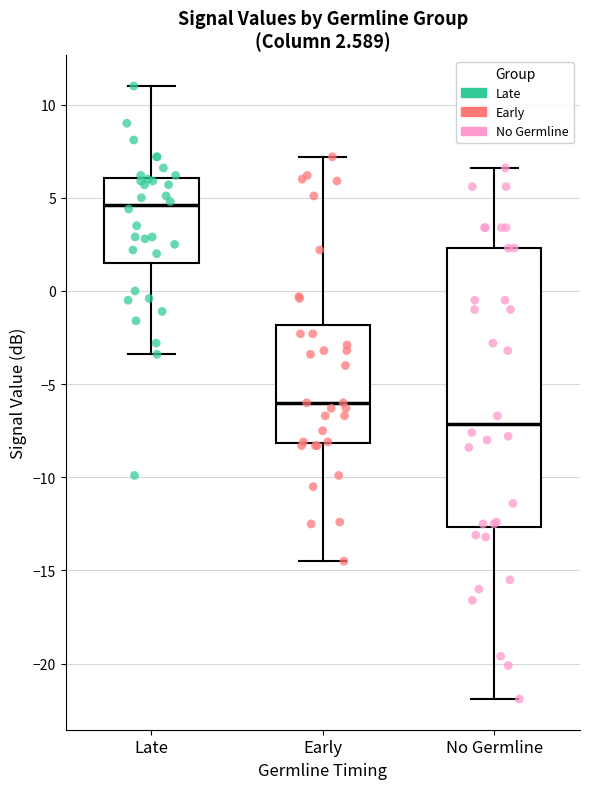

Which box has the highest median line?

Late